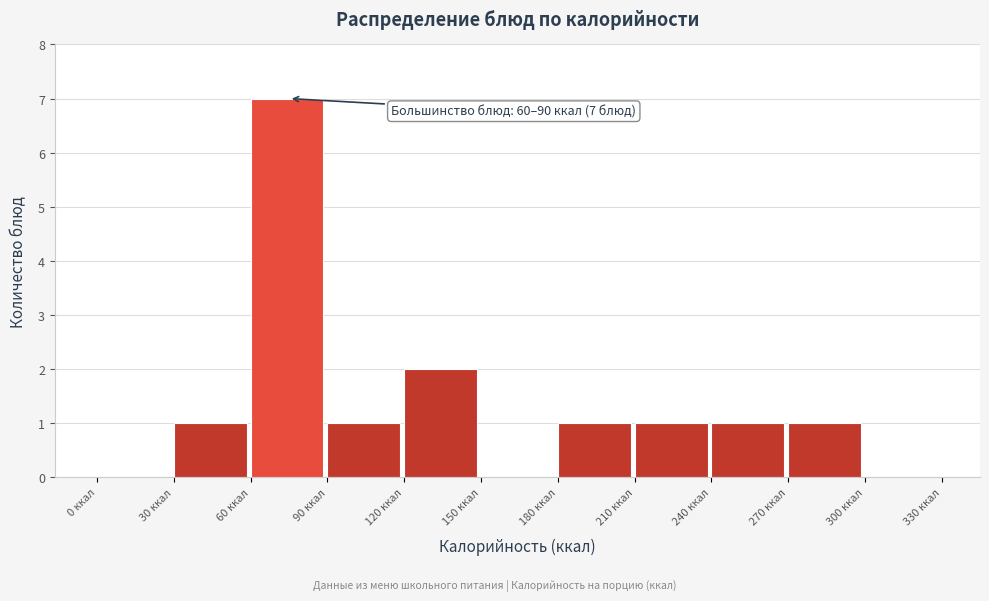

Over which range of the x-axis is the bar tallest?

60 to 90